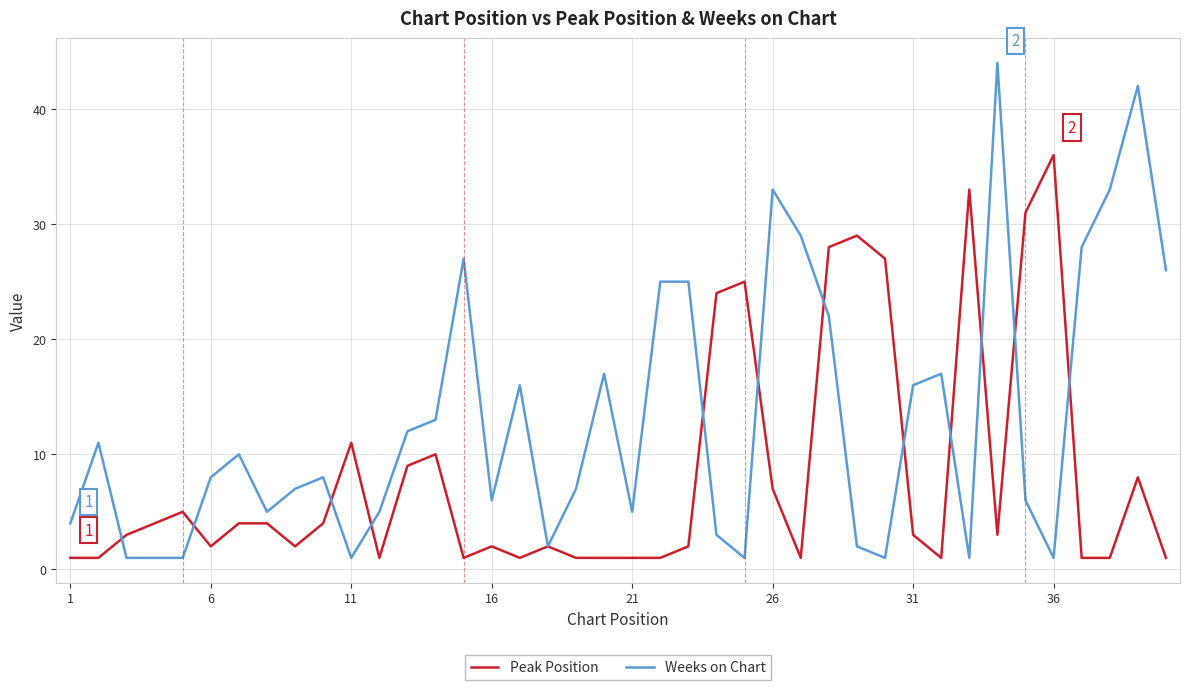

What is the maximum value for Weeks on Chart?

44